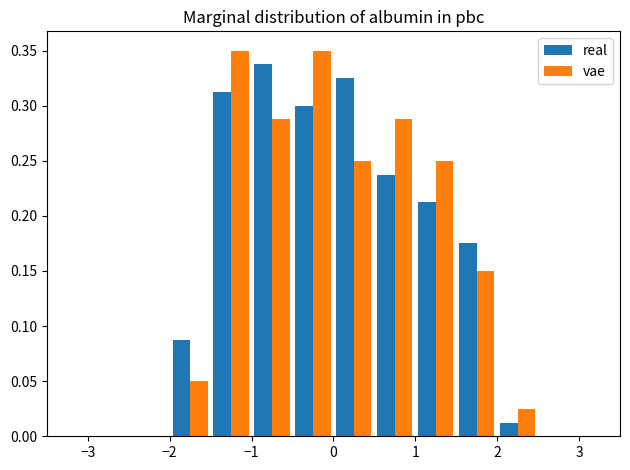

Reading left to right, transcribe this chart: for each range on the x-axis, give the height of each series' bar. The values are not printed on the chart, so give them approximately, as read against the axis.

-3.0 to -2.5: real=0	vae=0
-2.5 to -2.0: real=0	vae=0
-2.0 to -1.5: real=0.090	vae=0.050
-1.5 to -1.0: real=0.315	vae=0.350
-1.0 to -0.5: real=0.340	vae=0.290
-0.5 to 0.0: real=0.300	vae=0.350
0.0 to 0.5: real=0.325	vae=0.250
0.5 to 1.0: real=0.240	vae=0.290
1.0 to 1.5: real=0.215	vae=0.250
1.5 to 2.0: real=0.175	vae=0.150
2.0 to 2.5: real=0.015	vae=0.025
2.5 to 3.0: real=0	vae=0